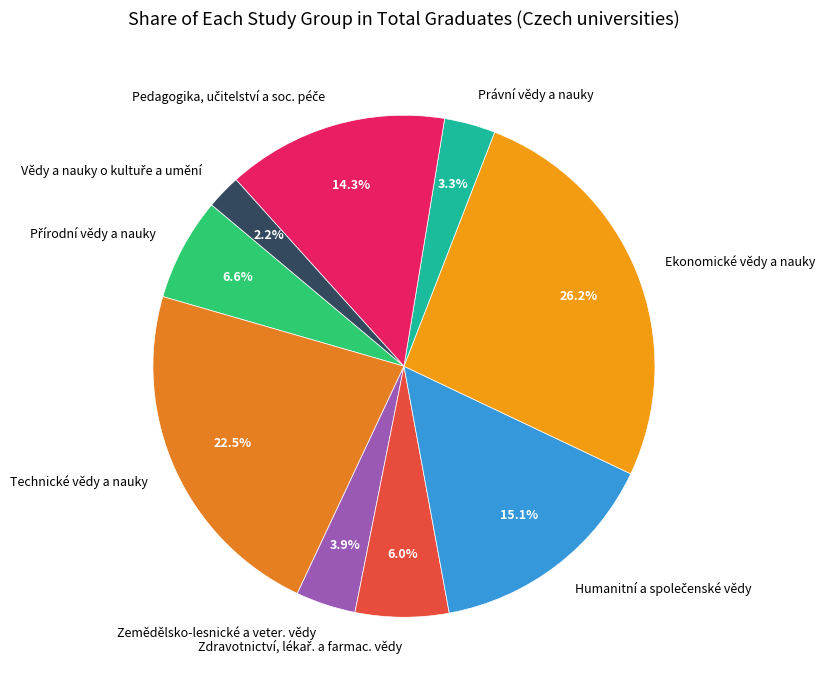

Combined, do Zemědělsko-lesnické a veter. vědy and Technické vědy a nauky account for over 50%?

No